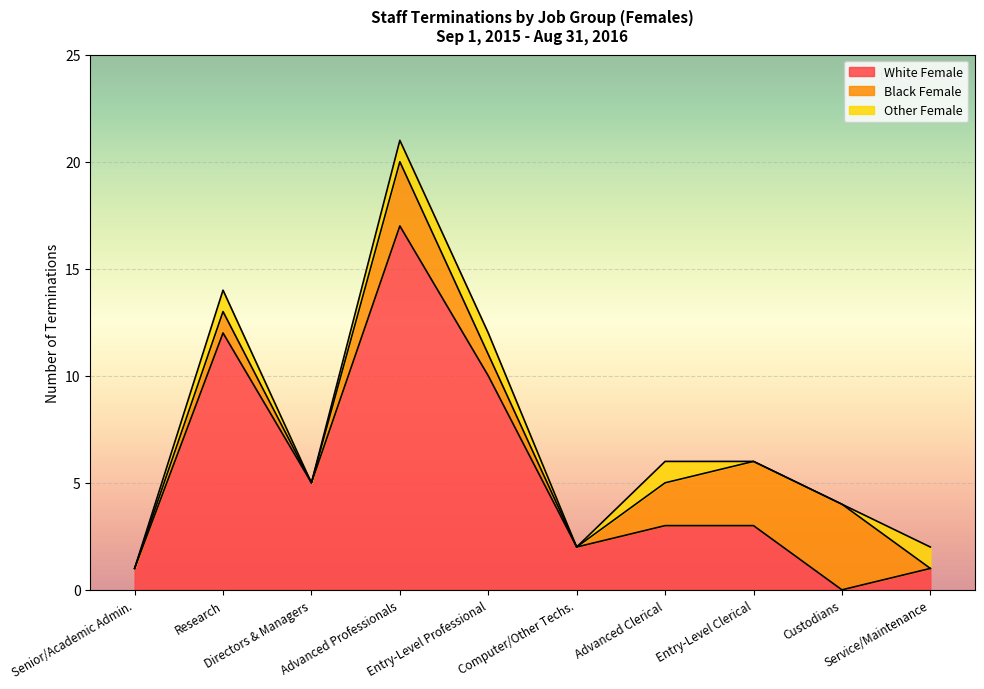

What is the maximum value for White Female?

17